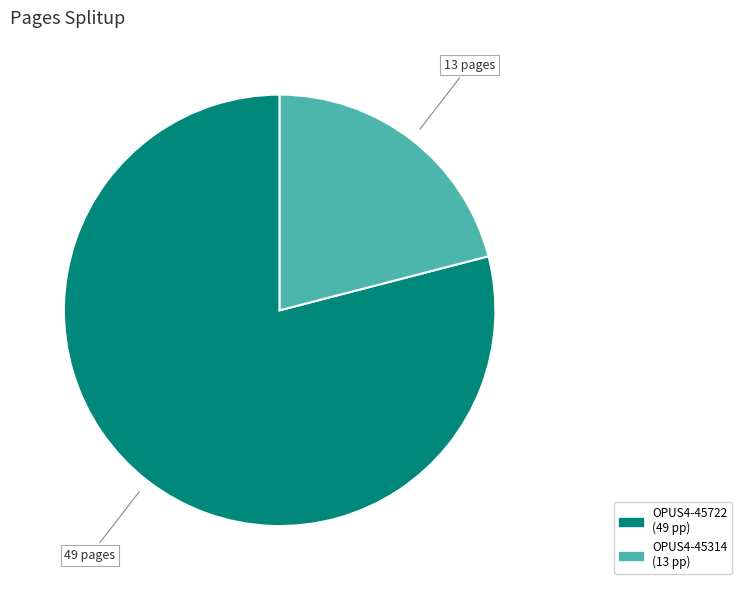

Is it true that OPUS4-45722 is 79% of the pie?

True